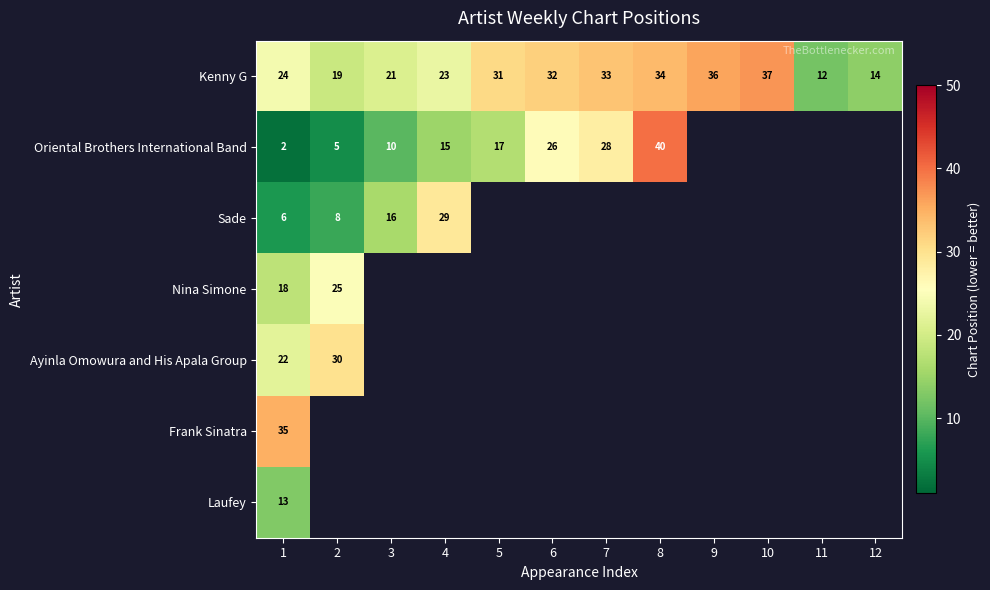

How many categories are shown in the chart?

12